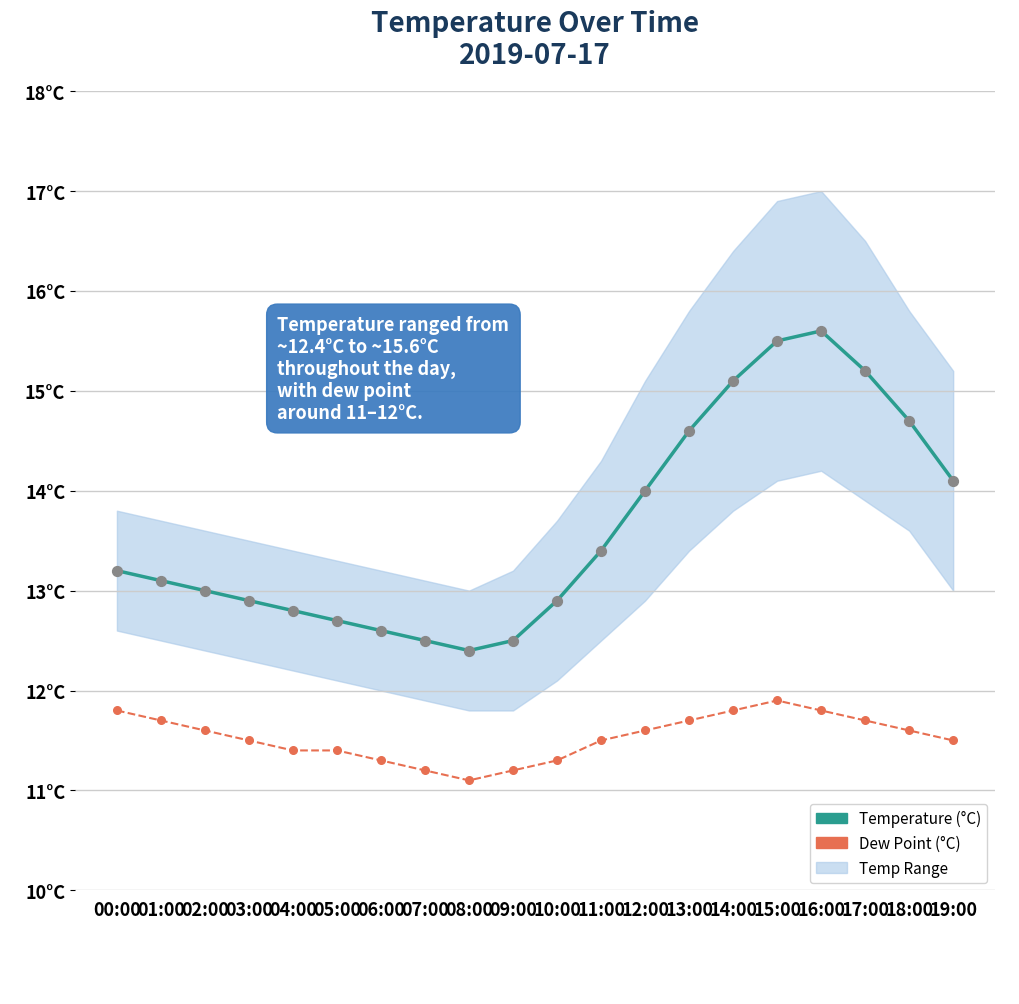

Which series has the largest Y range (max minus min)?

temp